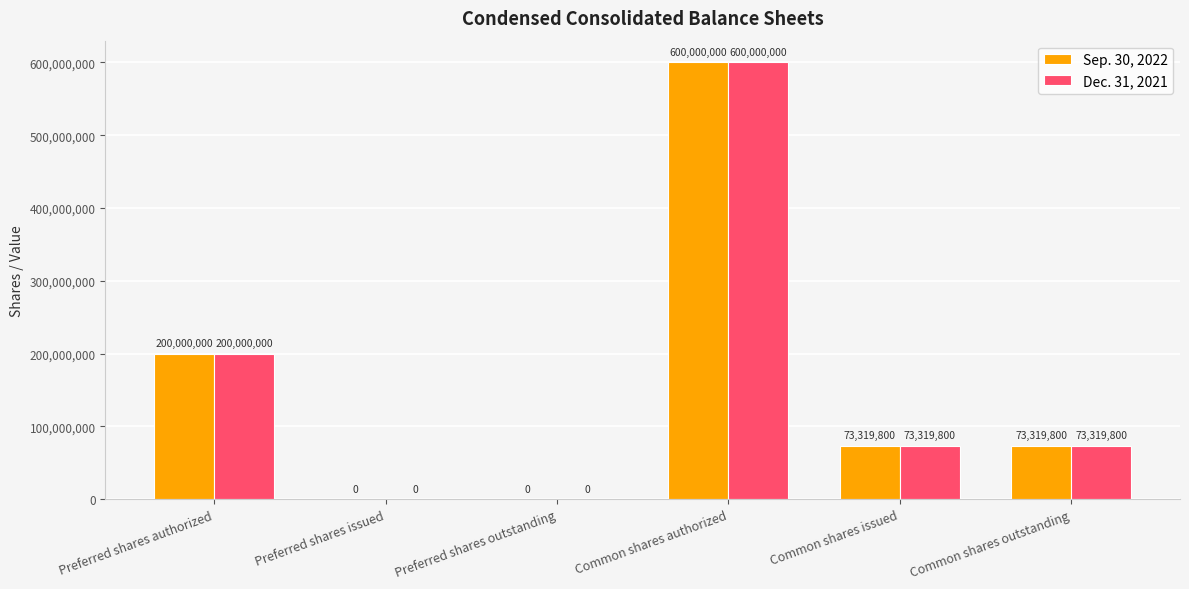

Is the value of Sep. 30, 2022 at Common shares outstanding greater than the value of Dec. 31, 2021 at Preferred shares outstanding?

Yes